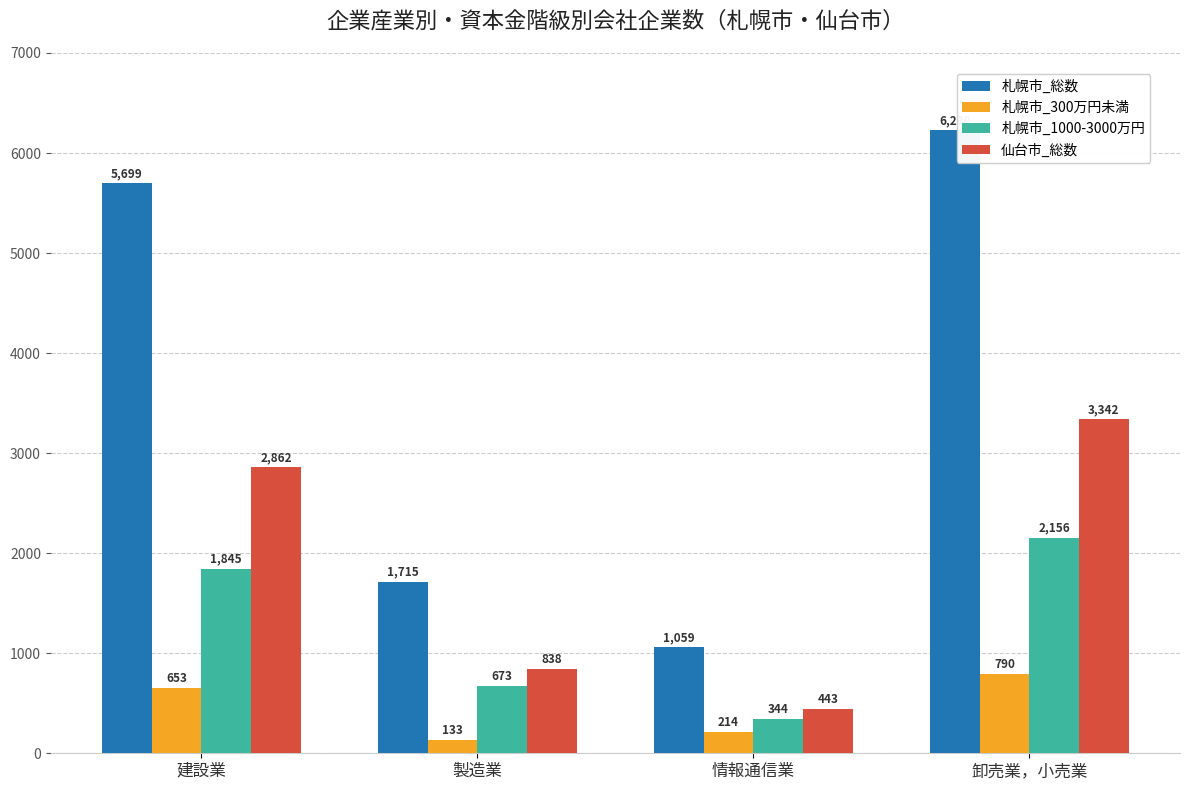

What is the approximate value of 札幌市_300万円未満 at 建設業, to the nearest 50?

650